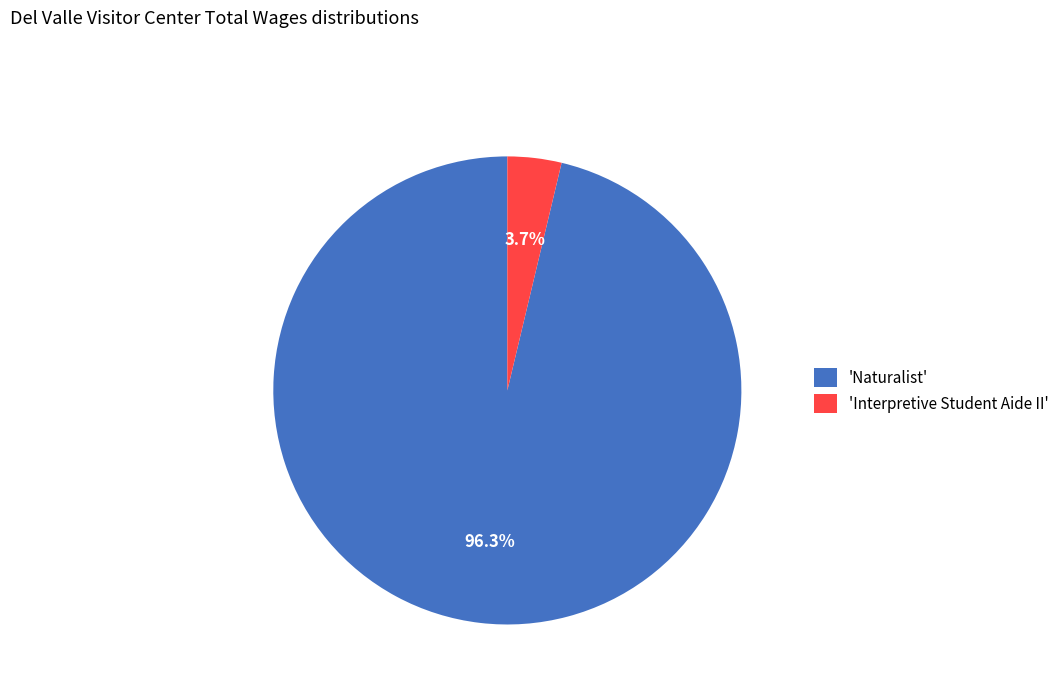

What is the majority slice?

'Naturalist'